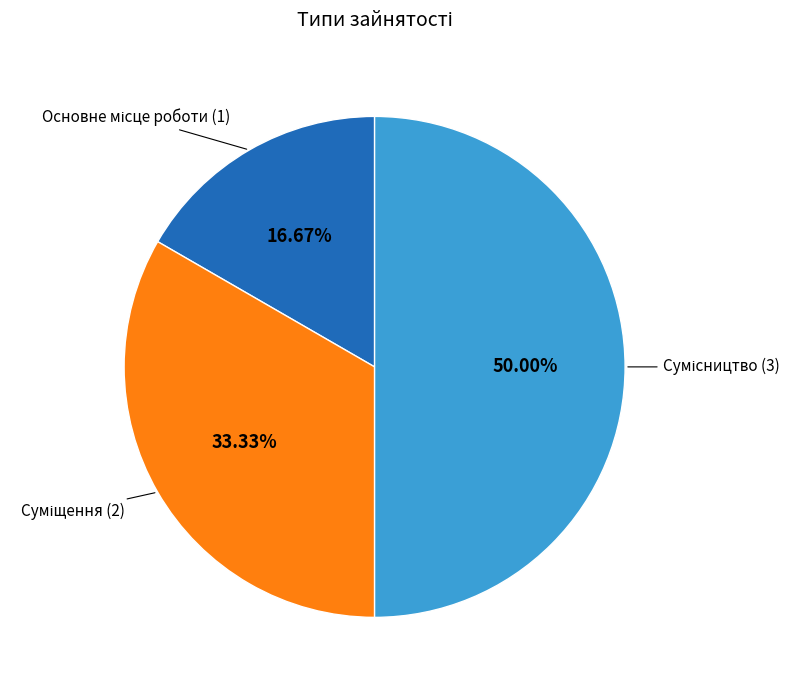

The Основне місце роботи slice represents 25% of the pie. True or false?

False